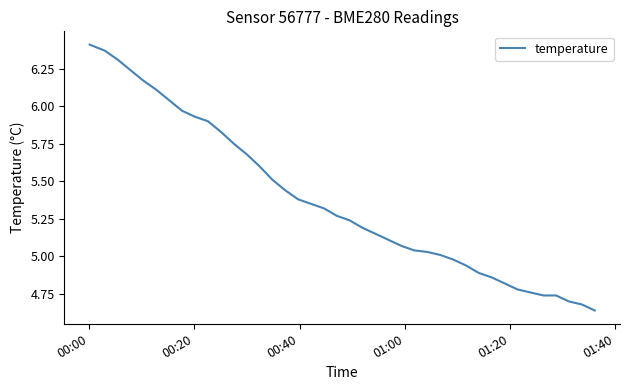

How many lines are shown in the chart?

1